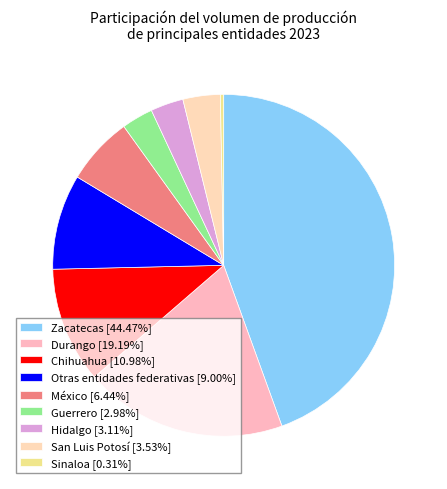

How many segments does this pie chart have?

9